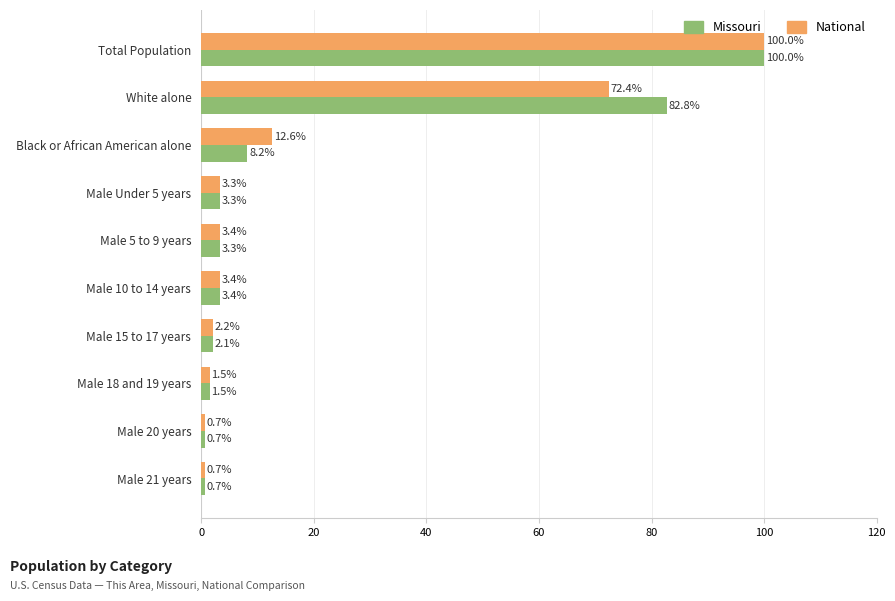

What is the difference between the Missouri values at White alone and Male 10 to 14 years?

79.4